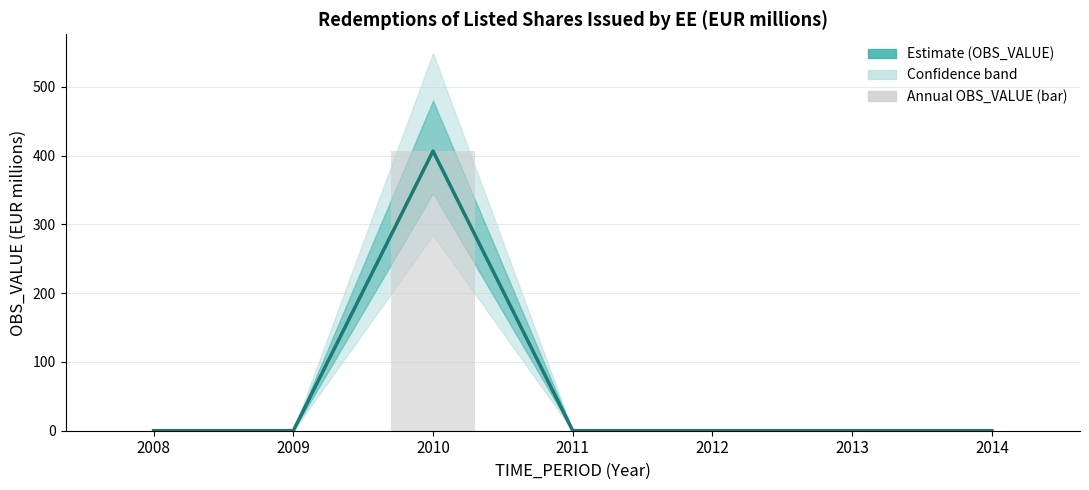

Which label corresponds to the smallest value in the chart?

2008